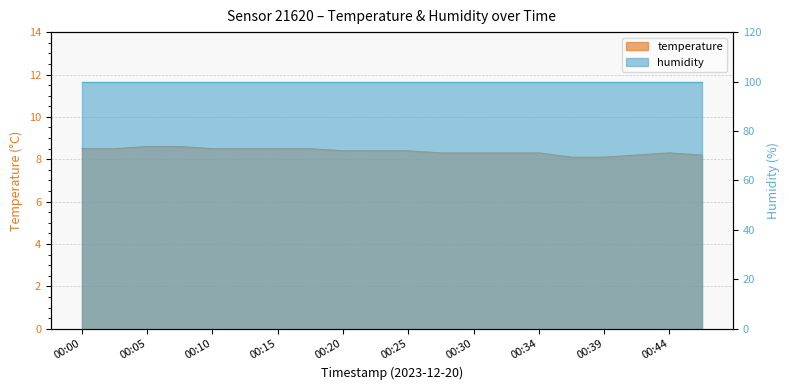

True or false: there are more than 0 points higher than both neighbors.

True